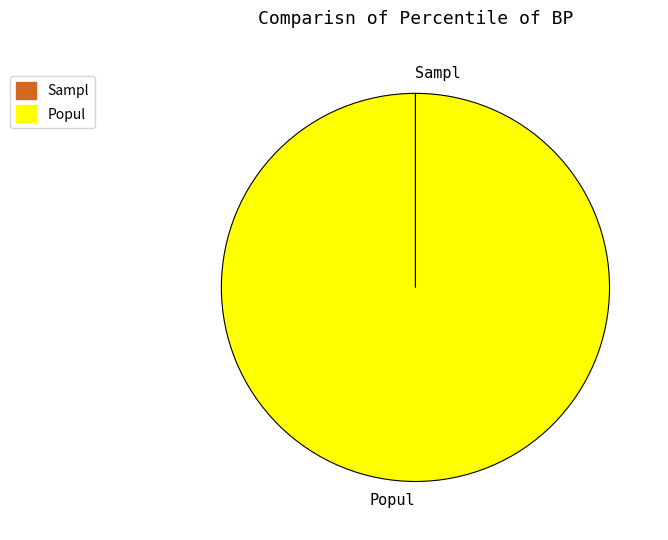

What is the largest slice in the pie chart?

Popul